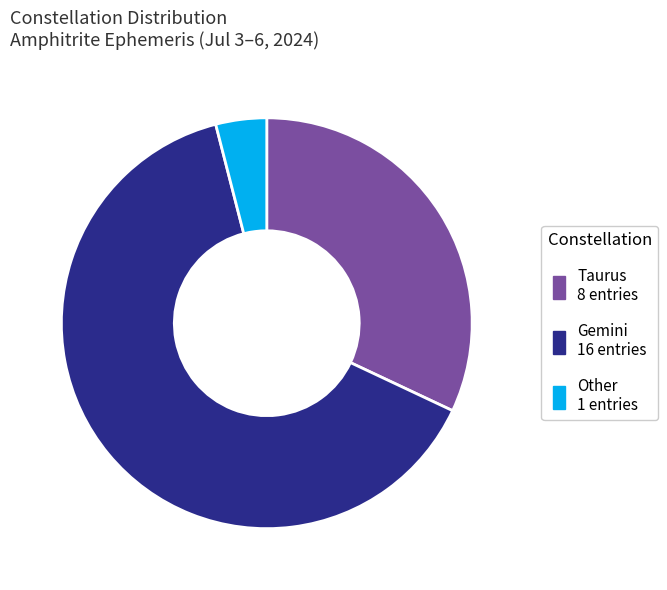

How many slices are in this pie chart?

3